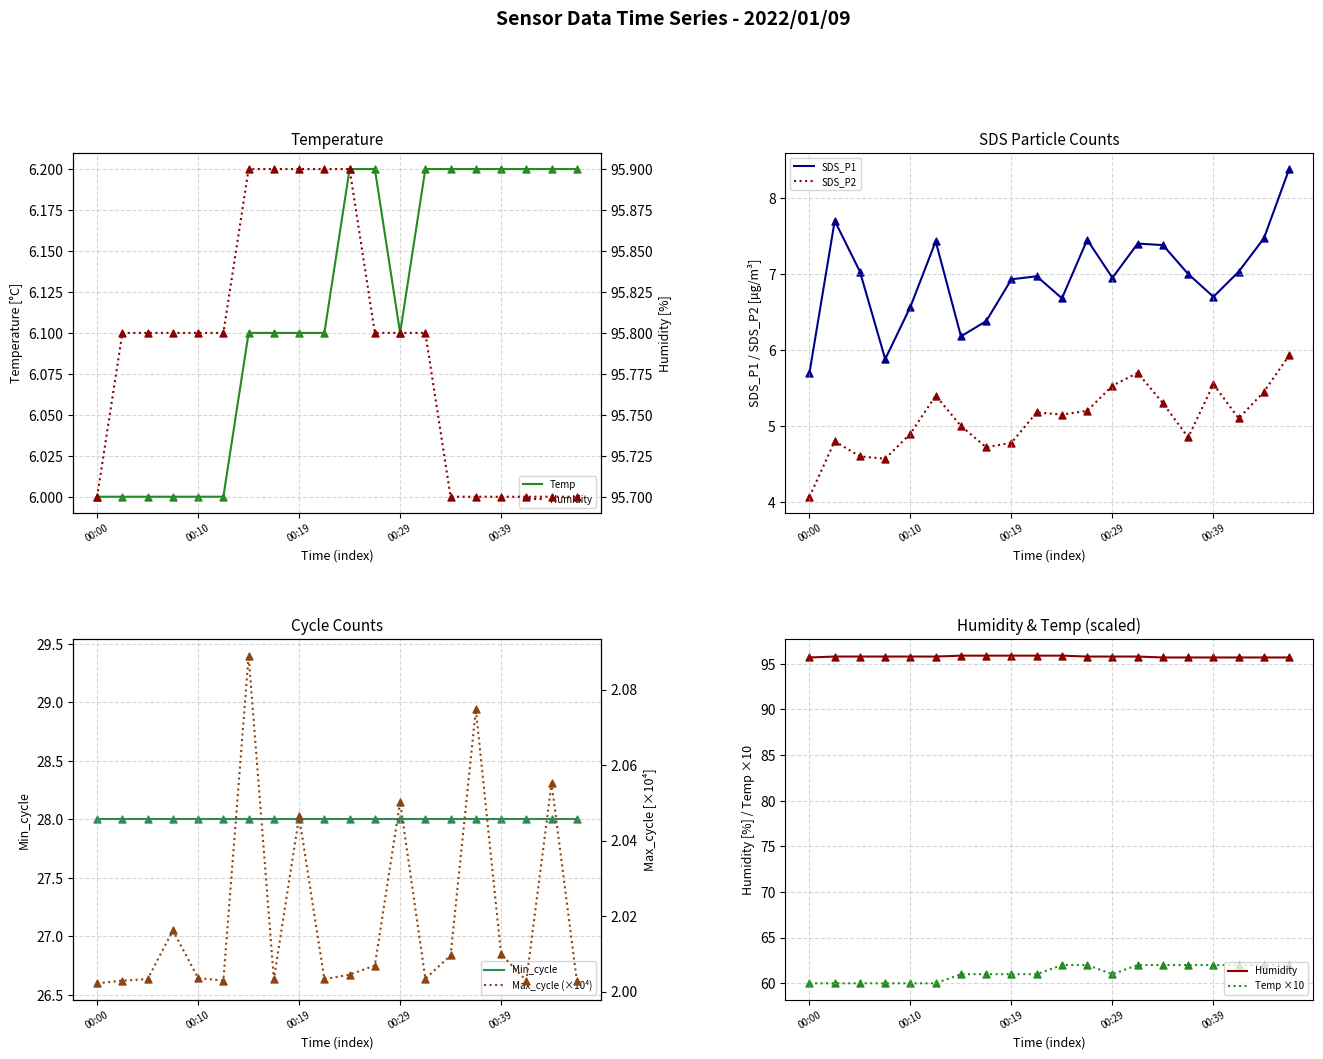

Which series contains the highest Y value?

Humidity